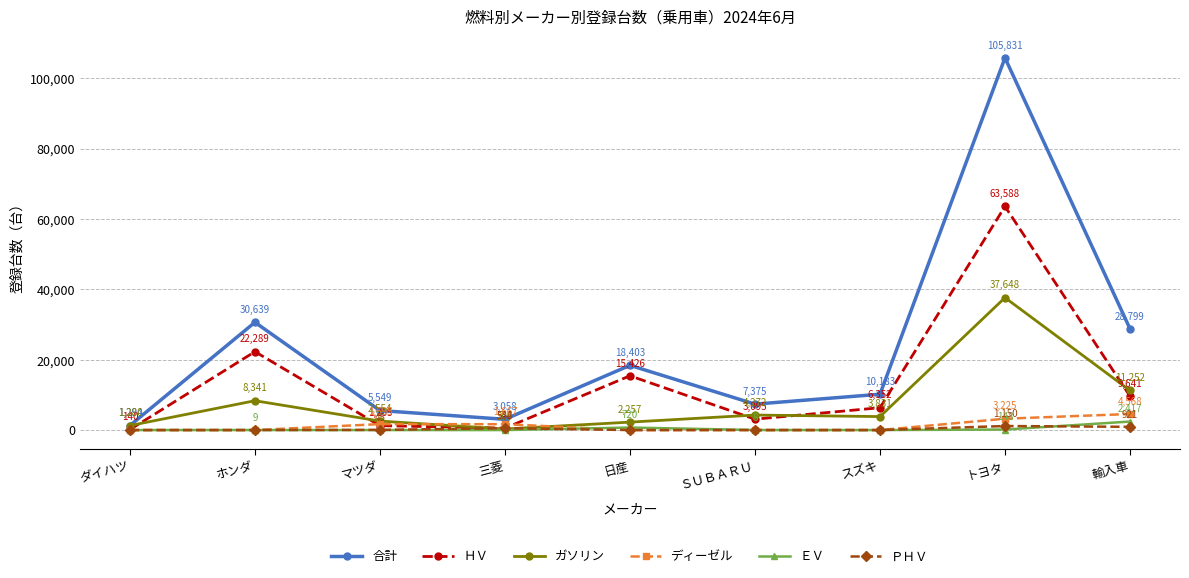

What is the value of the ＰＨＶ point at the 4th from the left?

534